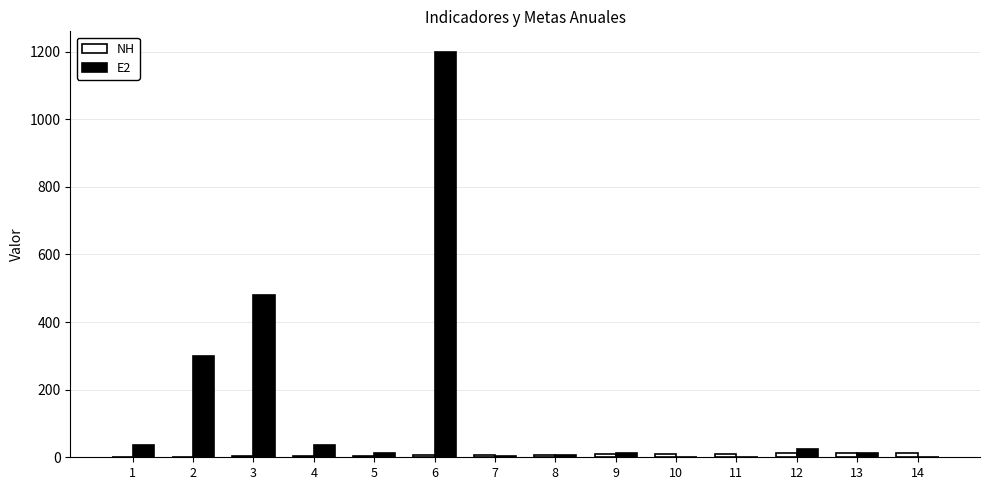

At which category is the sum across all series the highest?

6